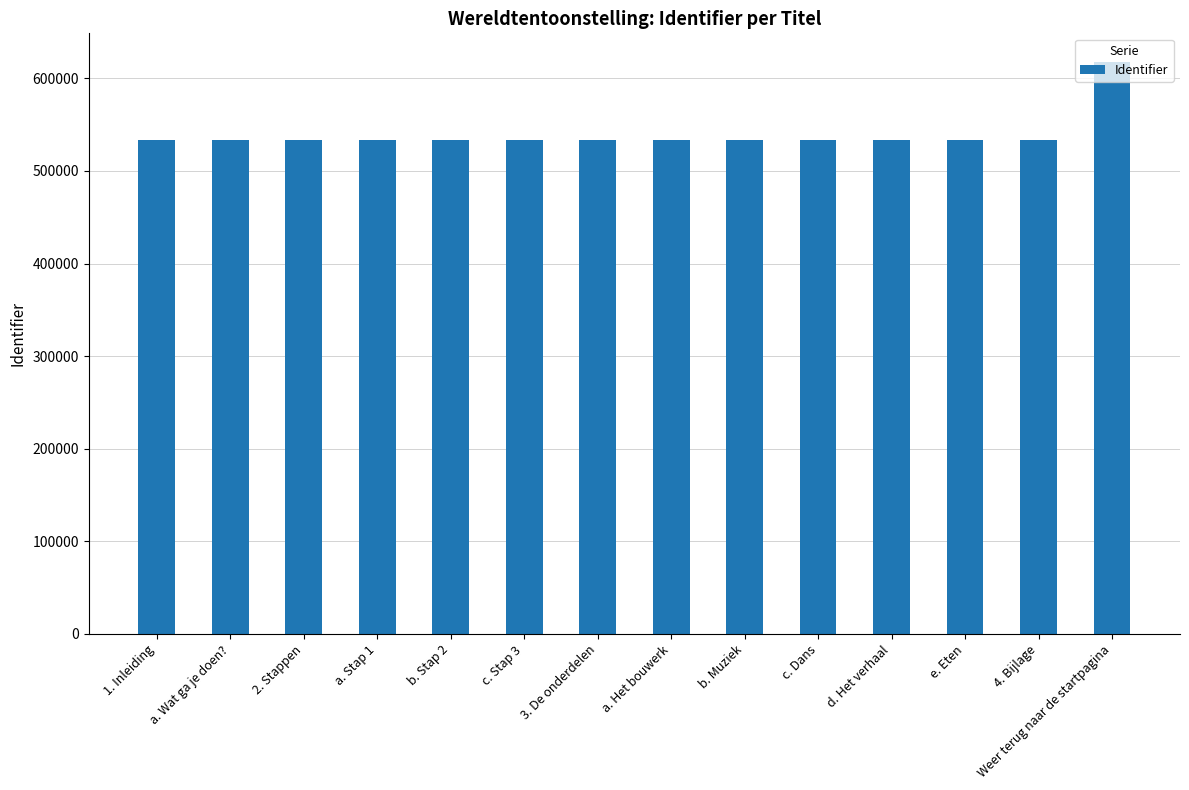

What is the greatest value displayed?

617775